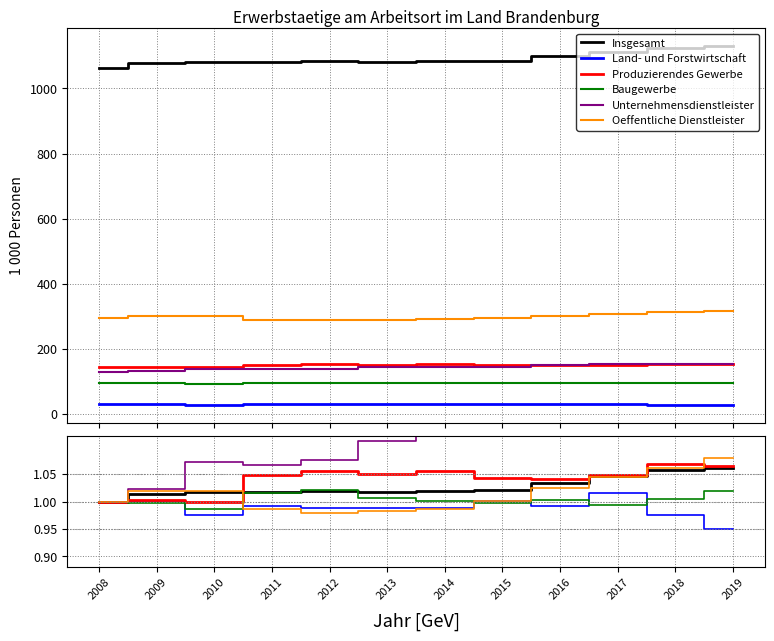

Between 2010 and 2012, which is larger?

2012